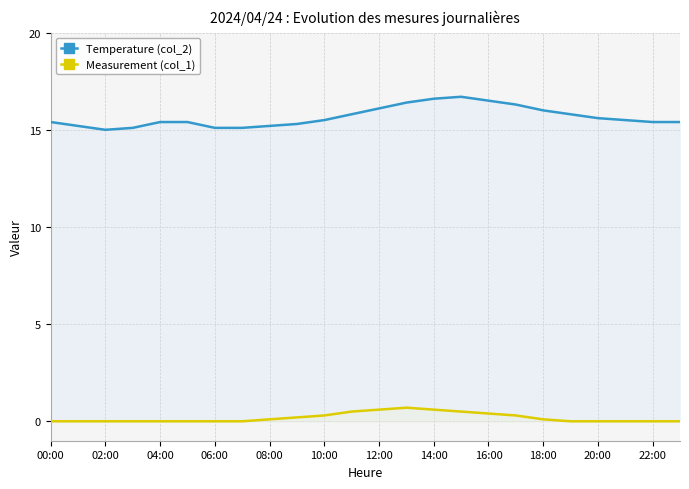

Which label corresponds to the smallest value in the chart?

00:00